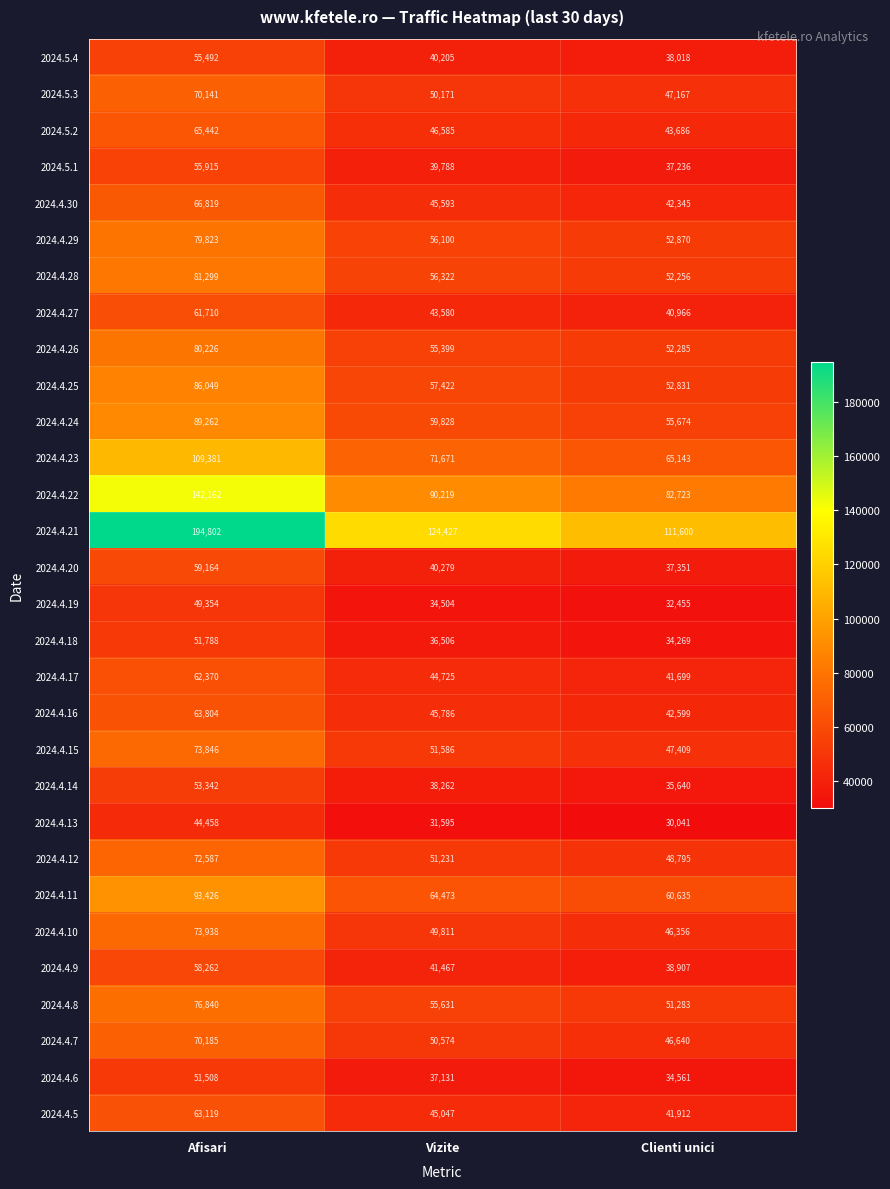

Which series has the widest spread of values?

2024.4.21